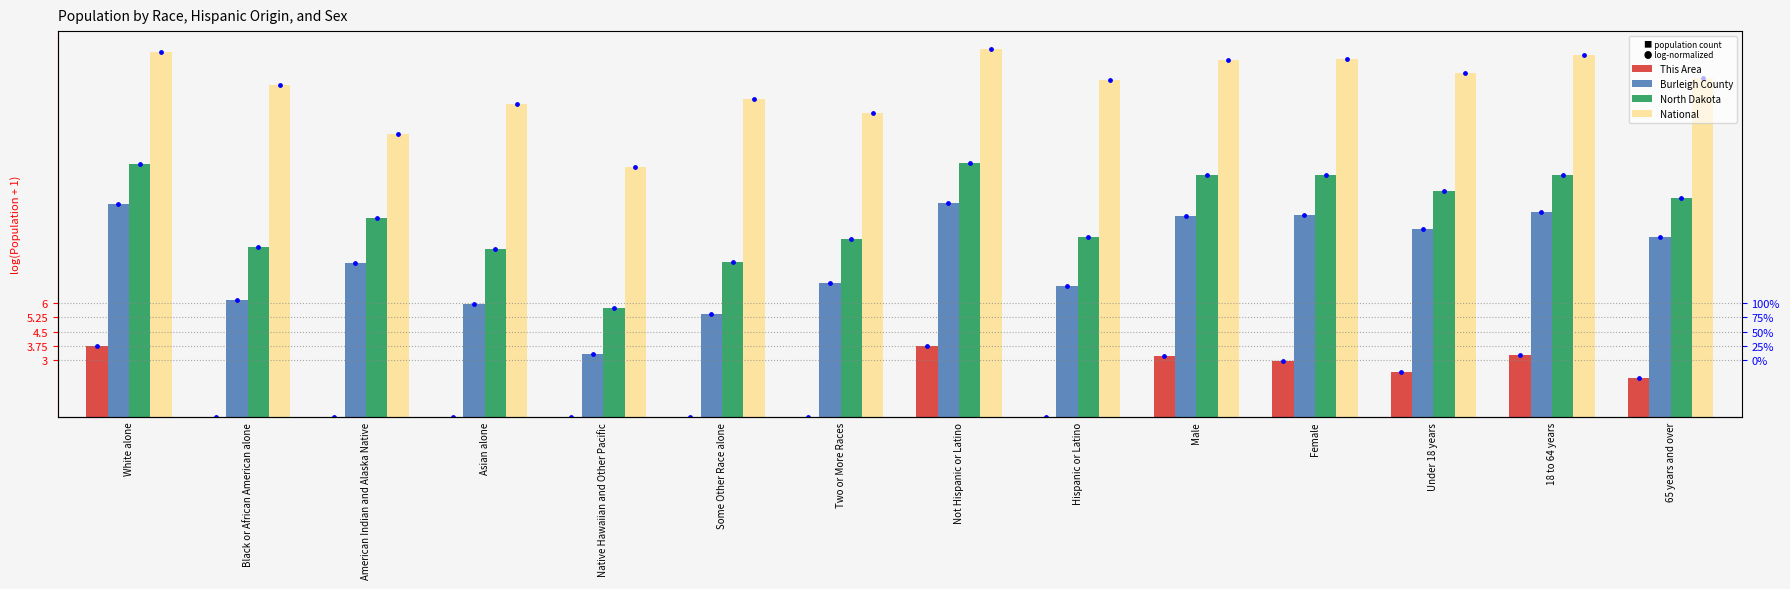

Which series has the widest spread of Y values?

Burleigh County